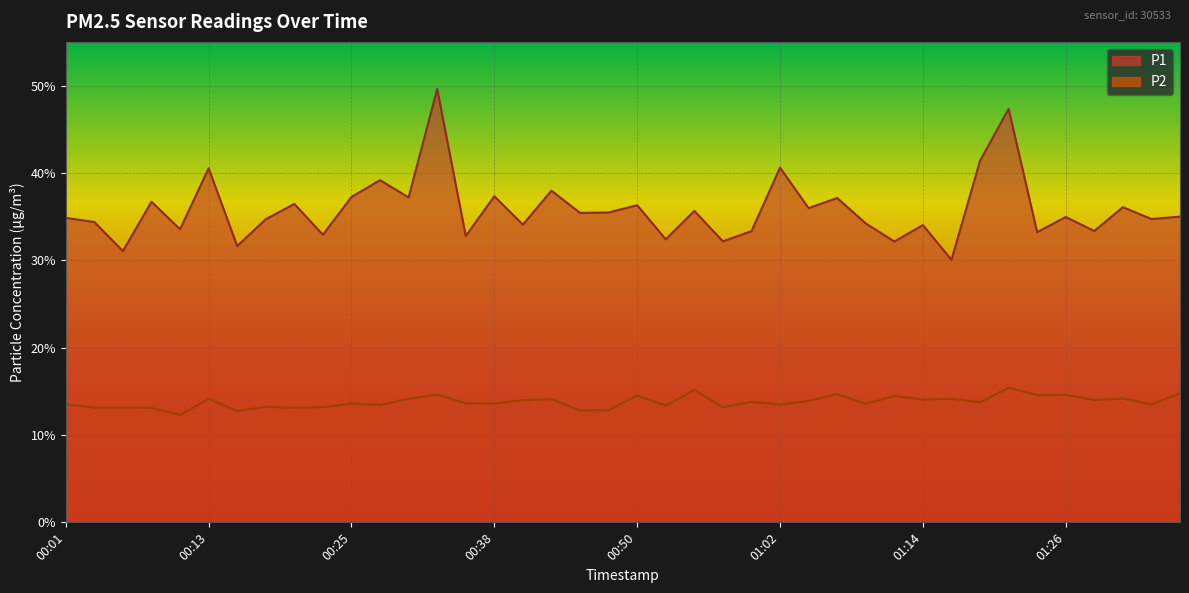

Which series changed the most between 00:33 and 01:33?

P1